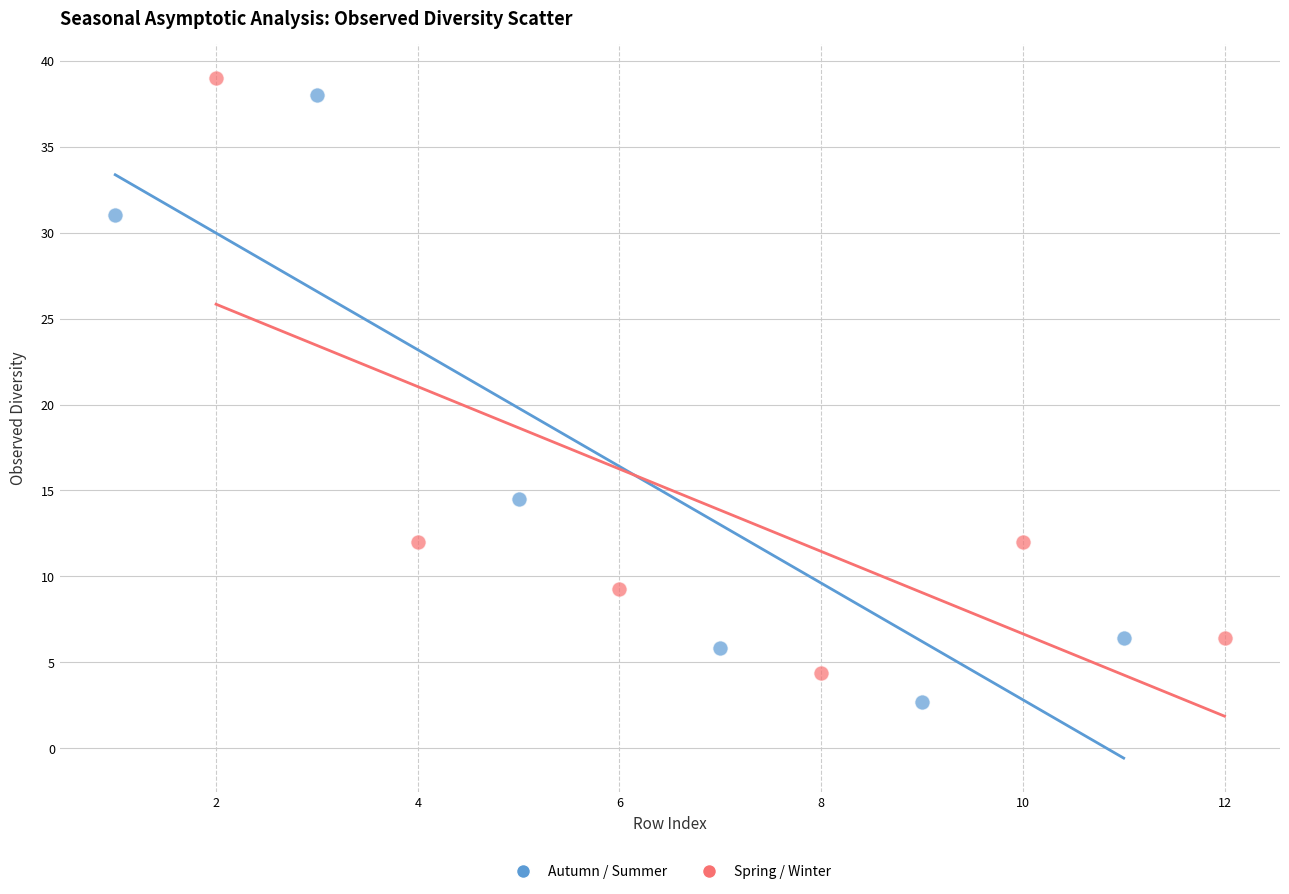

Which series has the largest Y range (max minus min)?

Autumn / Summer